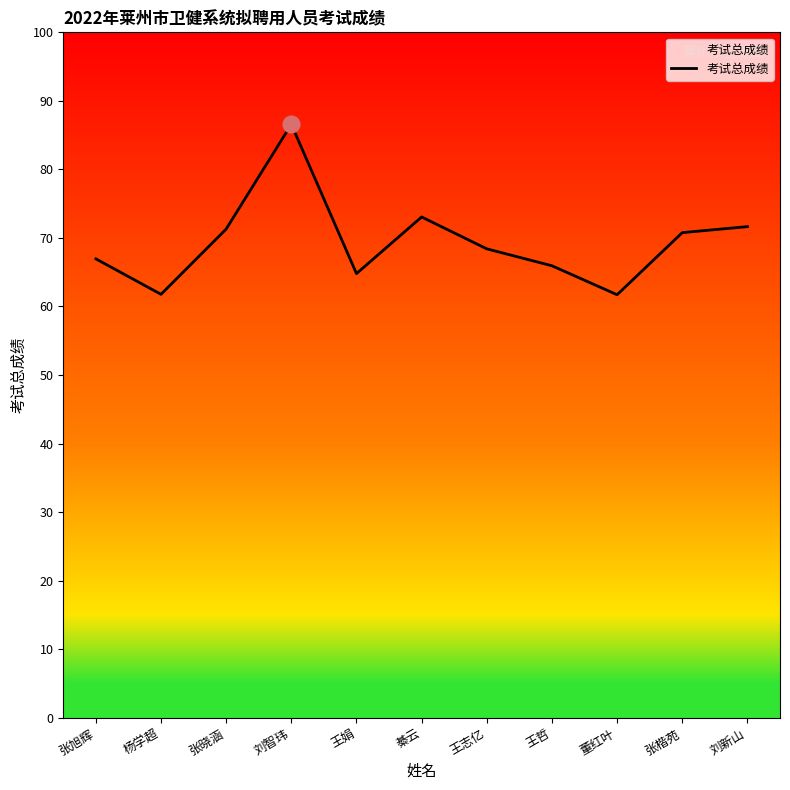

What position from the left is 王志亿?

7